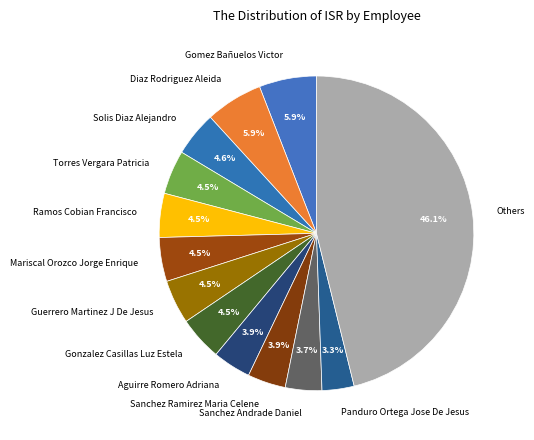

Which slice is the largest?

Others